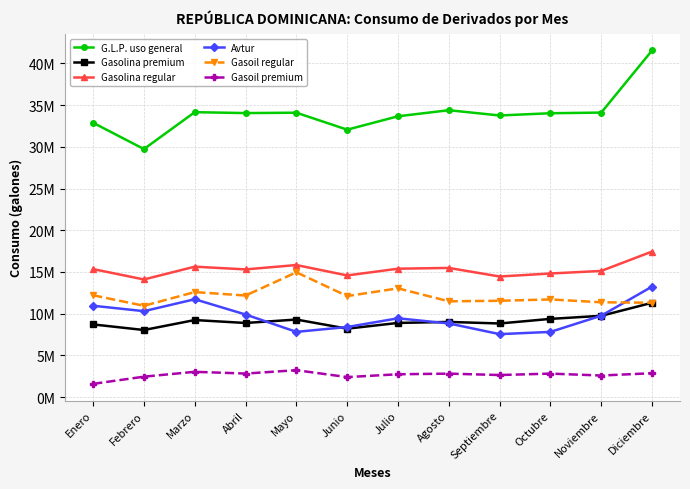

Does the chart have visible grid lines?

Yes